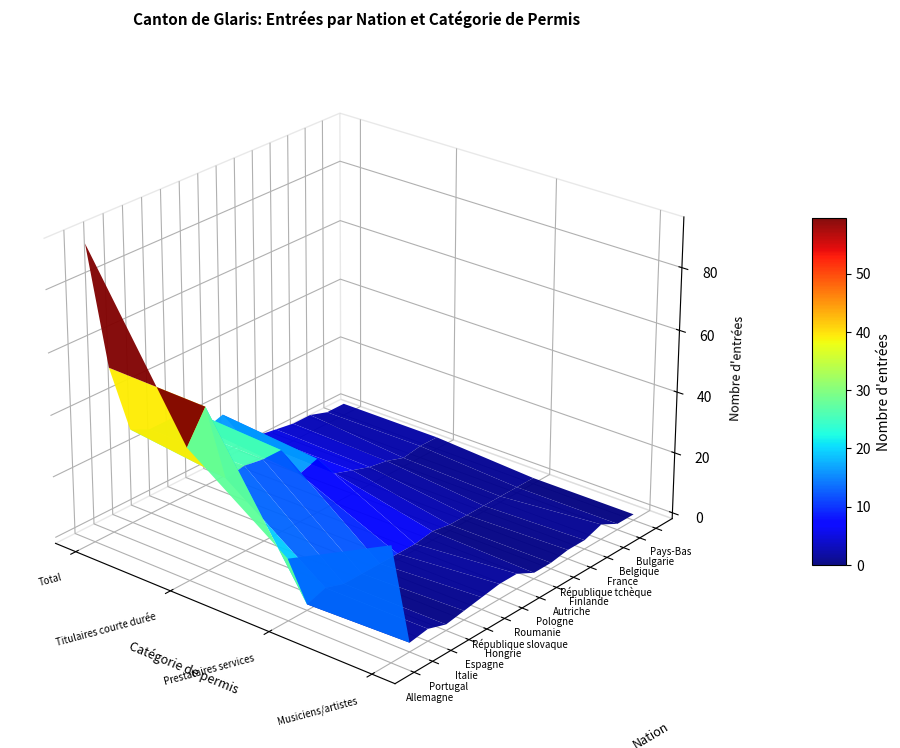

What is the difference between the highest and lowest values at 3?

35